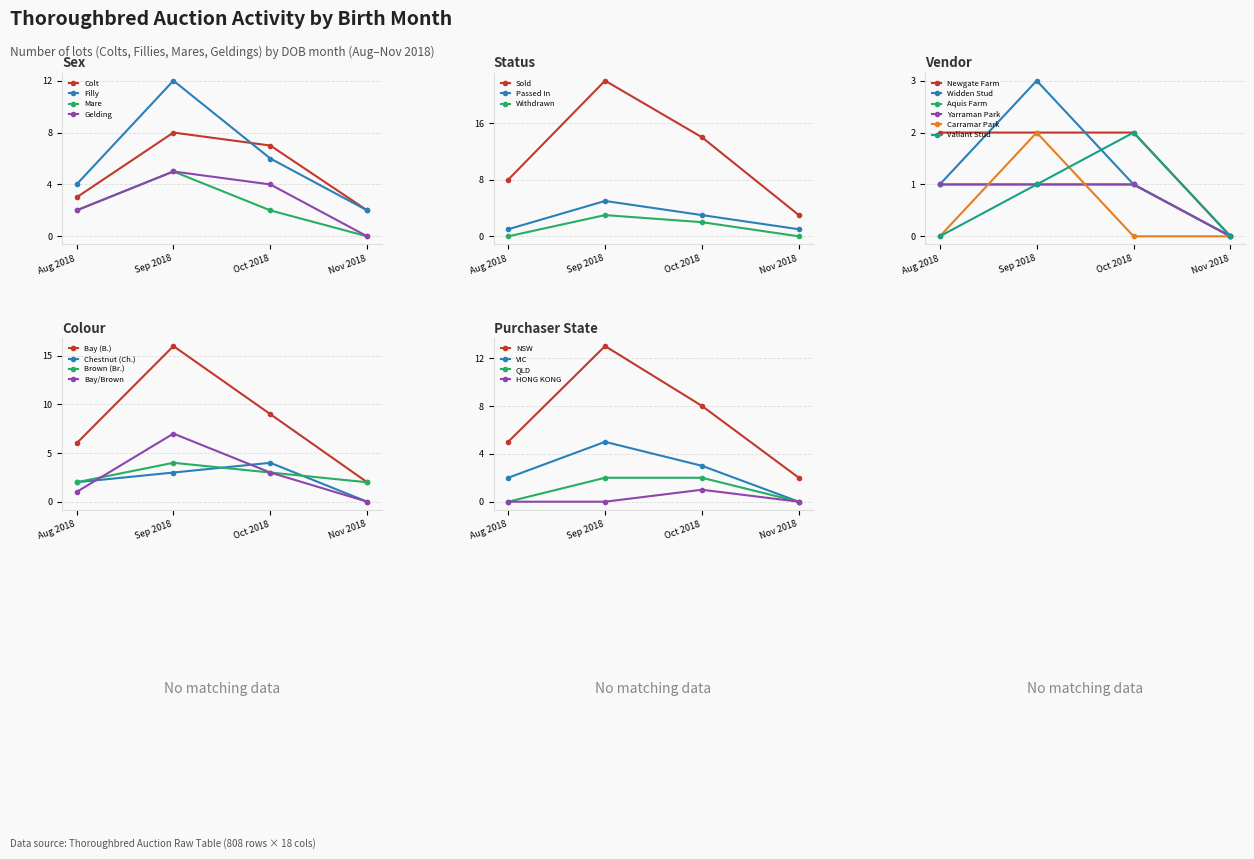

The value of Colt at Sep 2018 is 3. True or false?

False